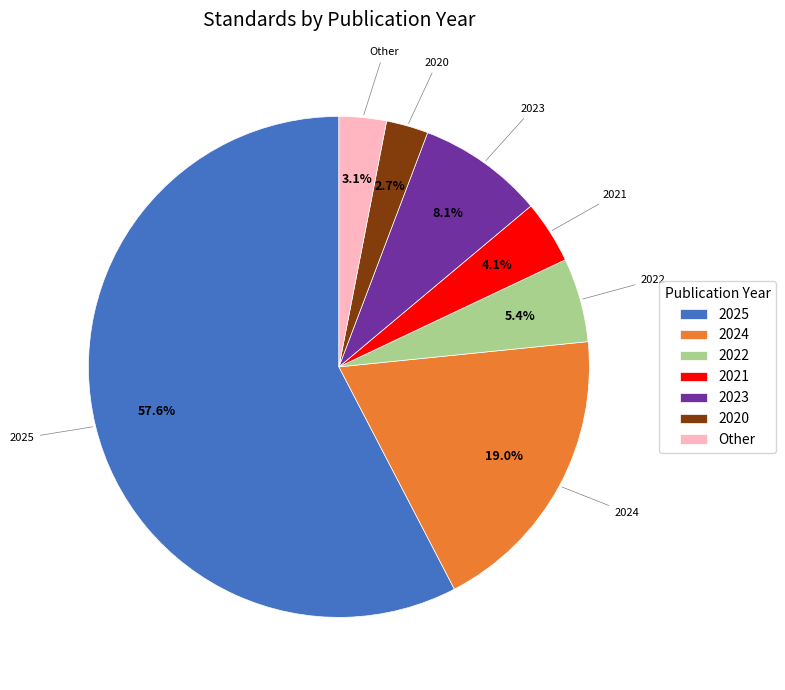

How many slices are in this pie chart?

7